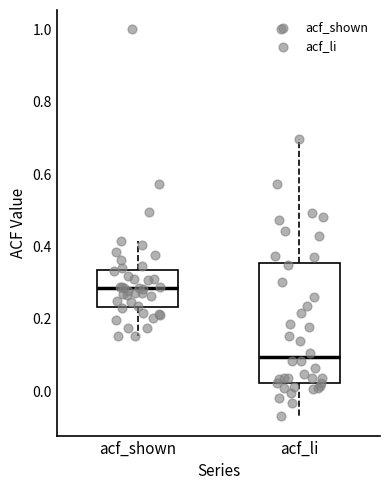

Reading left to right, transcribe this box plot: for each box, give where its median line is, the range the box spans, and where its two whiskers end, as read against the y-axis. The values are not printed on the chart, so give them approximately, as read against the axis.

acf_shown: median 0.28, box 0.24 to 0.34, whiskers 0.16 to 0.42
acf_li: median 0.10, box 0.02 to 0.36, whiskers -0.06 to 0.70